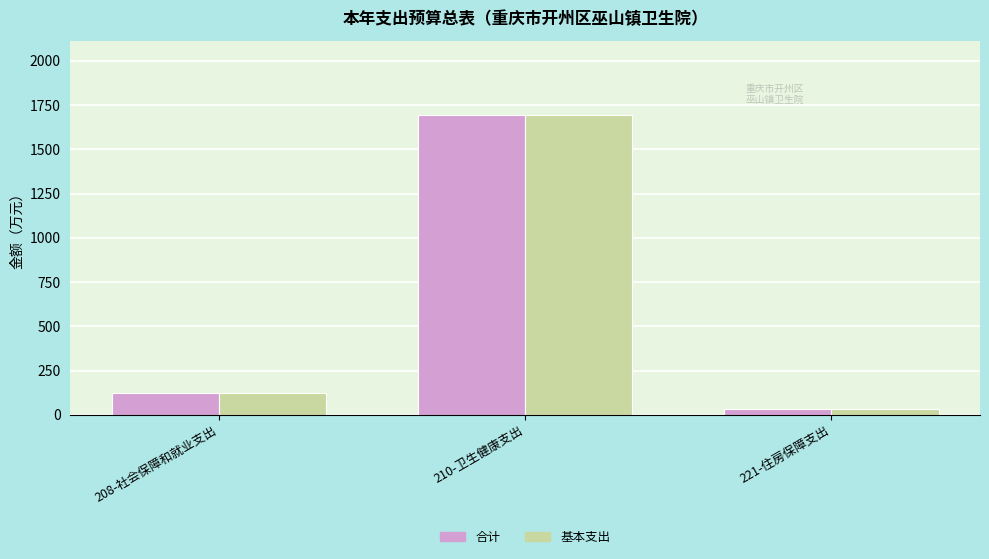

What is the maximum value for 基本支出?

1691.8